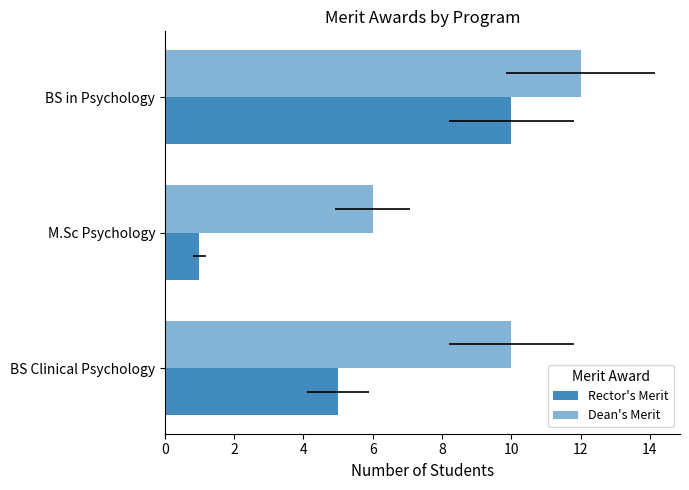

What is the minimum value for Rector's Merit?

1